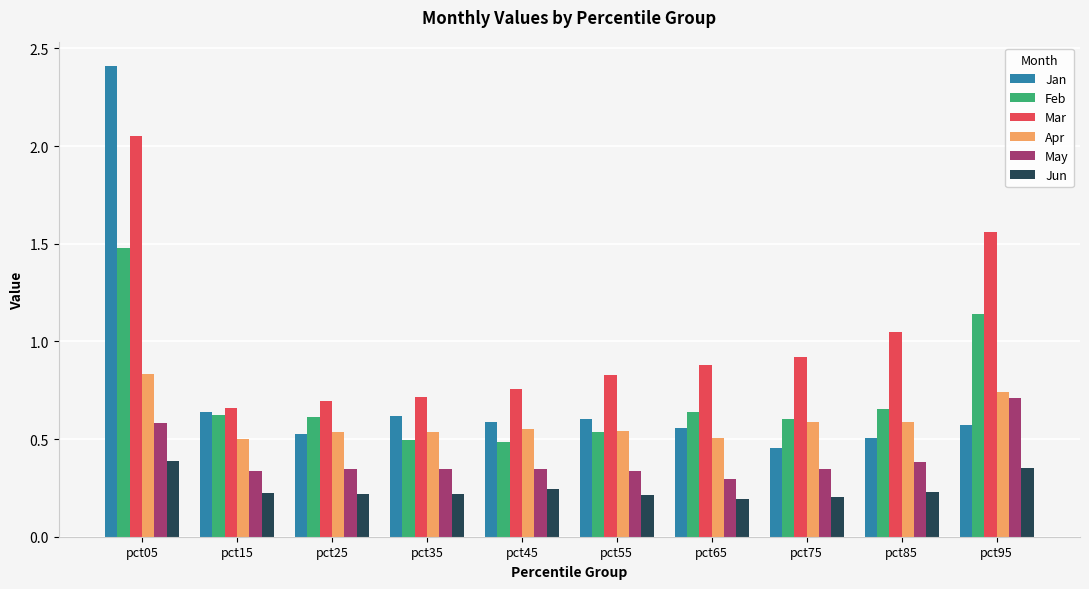

How many groups of bars are there?

10